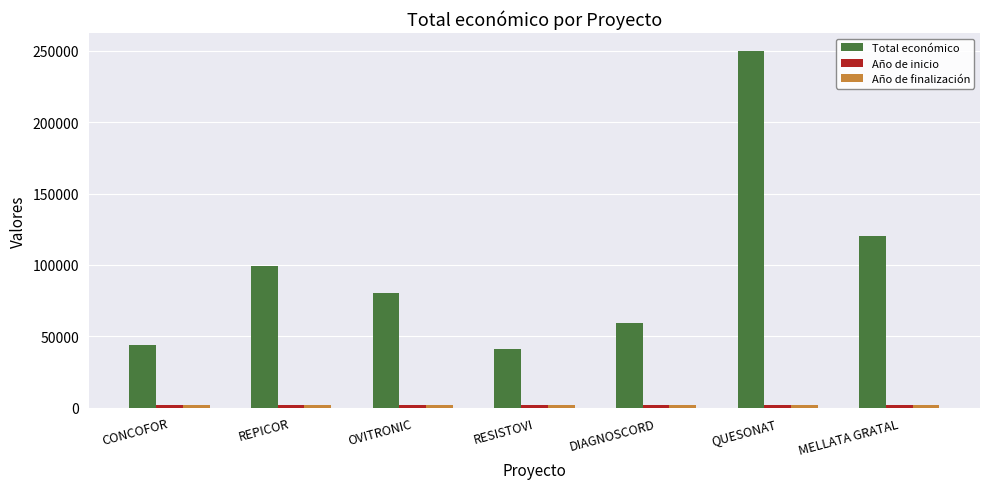

Which series has the largest range (max minus min)?

Total económico